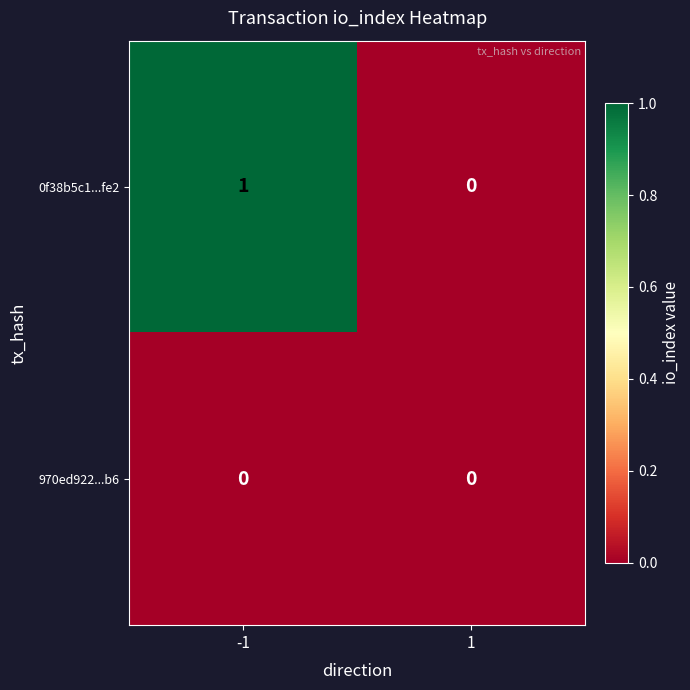

The 970ed922...b6 series shows 0 at -1. True or false?

True